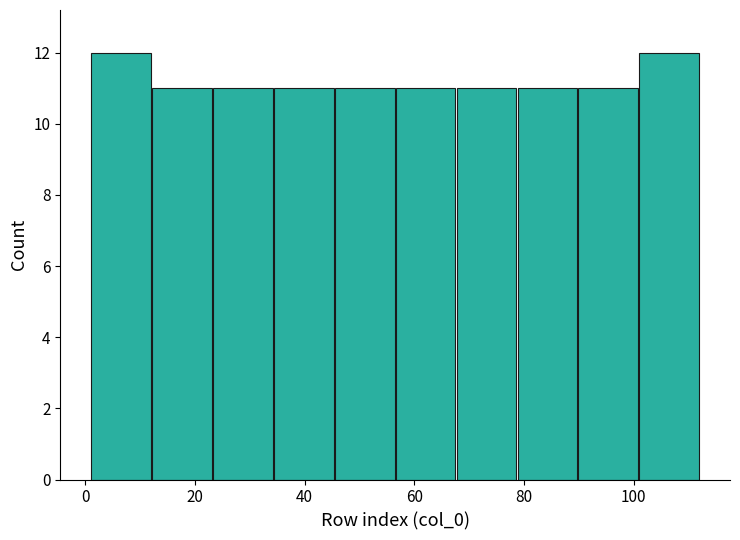

Reading left to right, list every bar in this chart as the range it spans on the x-axis followed by its height. Neither the bar edges nor the heights are printed on the chart, so give them approximately, as read against the axes.

2 to 12: 12
12 to 24: 11
24 to 34: 11
34 to 46: 11
46 to 56: 11
56 to 68: 11
68 to 78: 11
78 to 90: 11
90 to 100: 11
100 to 112: 12